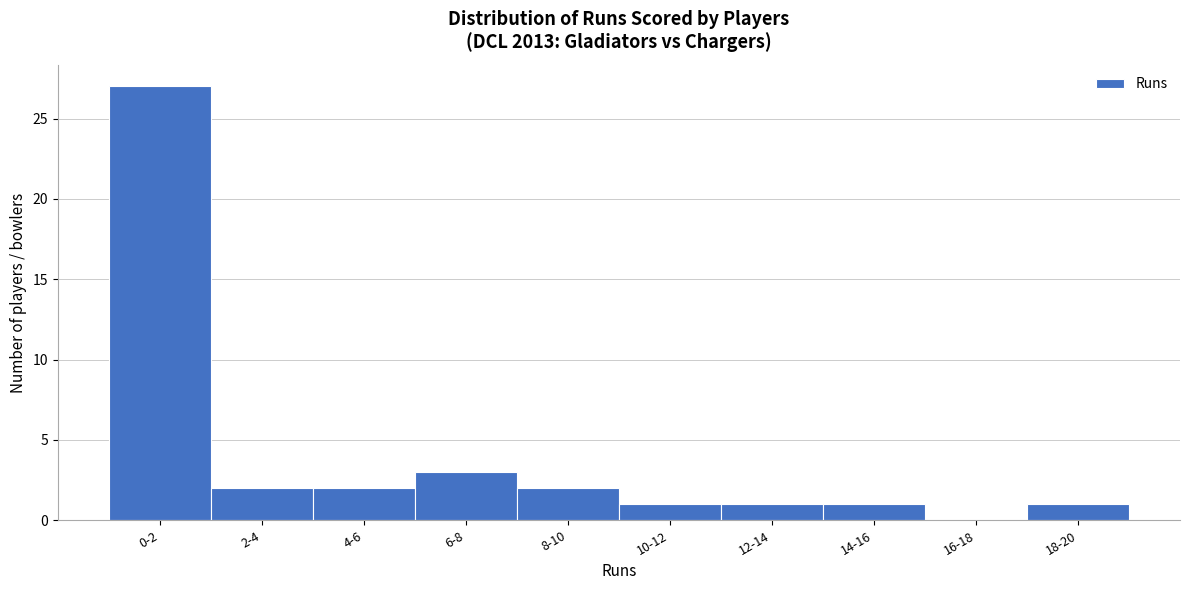

Reading right to left, extract all data points from this chart.

18-20=1	16-18=0	14-16=1	12-14=1	10-12=1	8-10=2	6-8=3	4-6=2	2-4=2	0-2=27